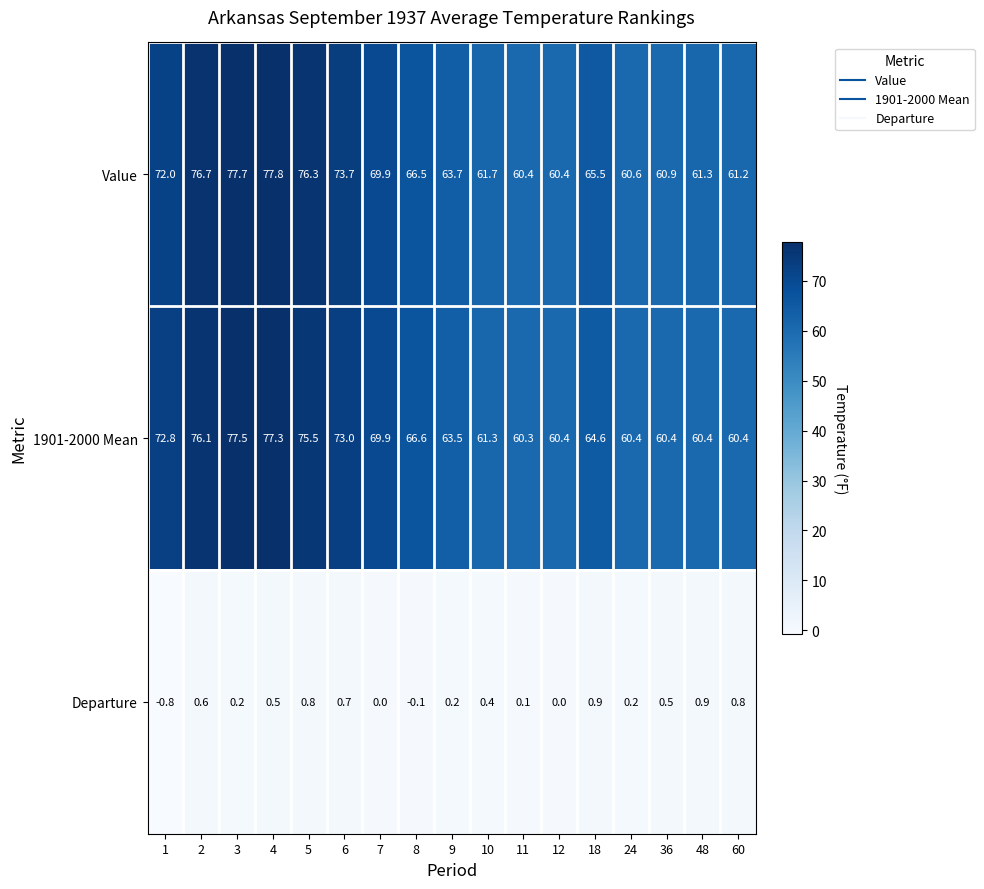

At which label is 1901-2000 Mean closest to 68?

8